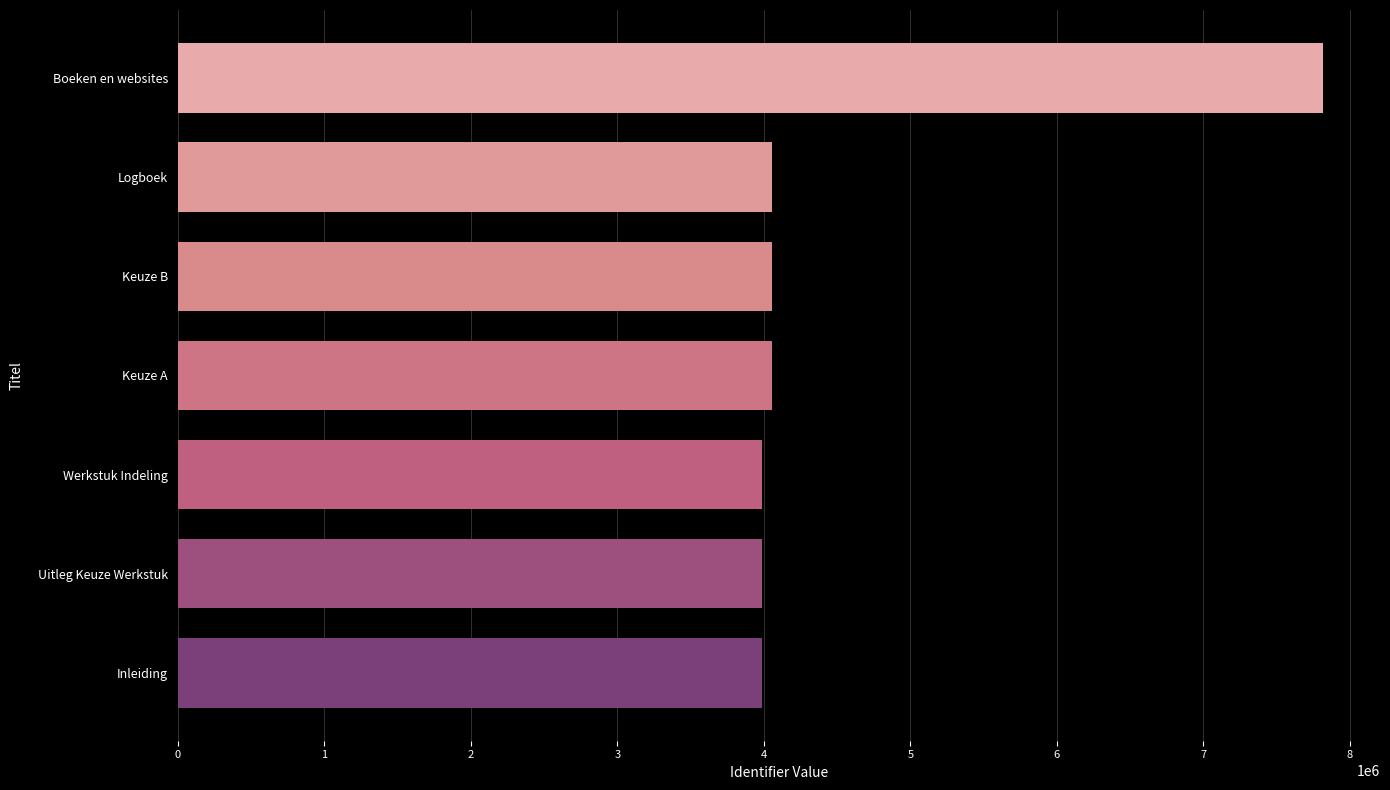

Approximately how many times larger is the value at Keuze B compared to Werkstuk Indeling?

1.0